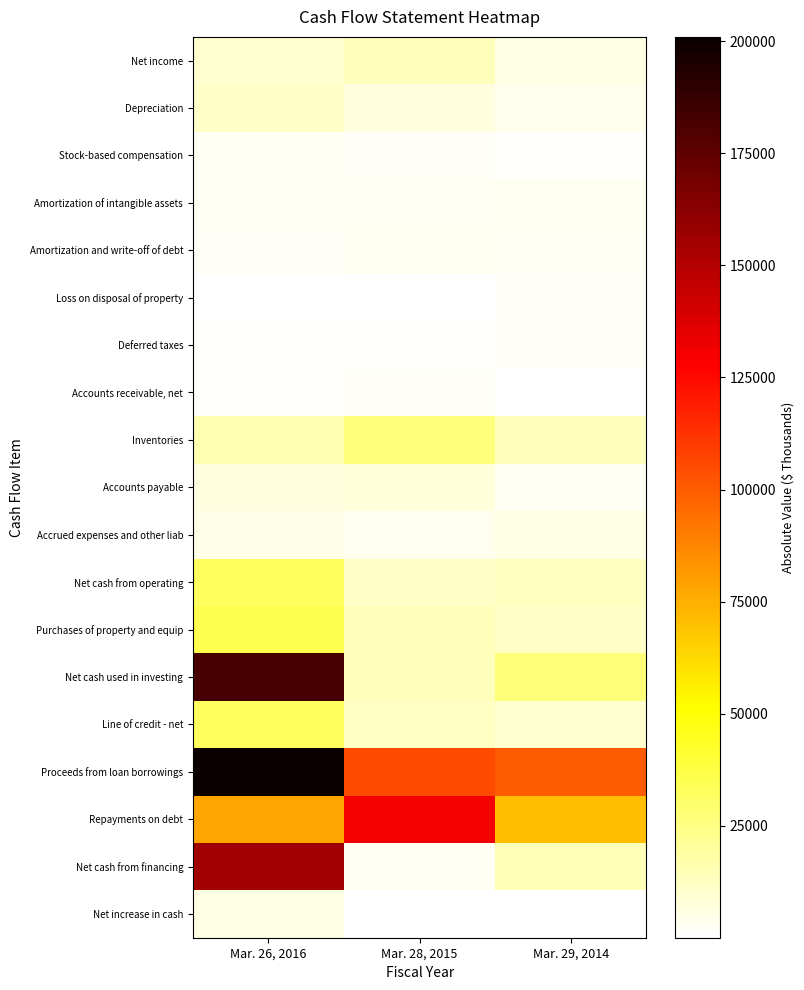

How many categories are shown in the chart?

3